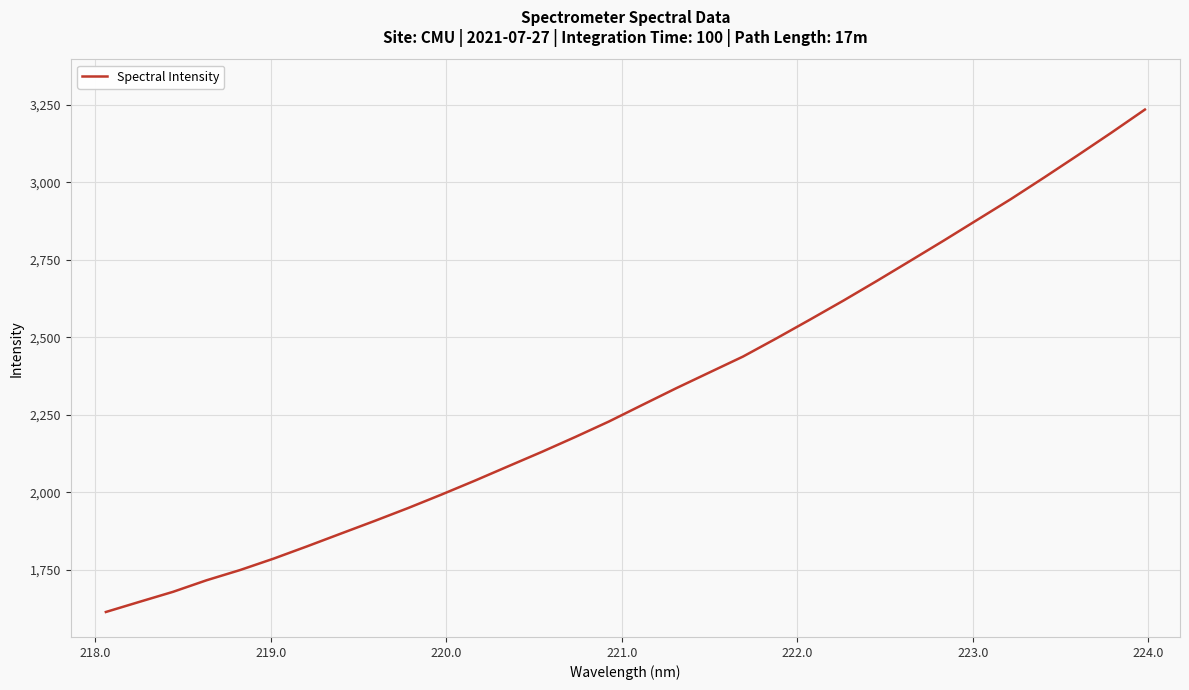

Is this an area chart (filled region under the line)?

No